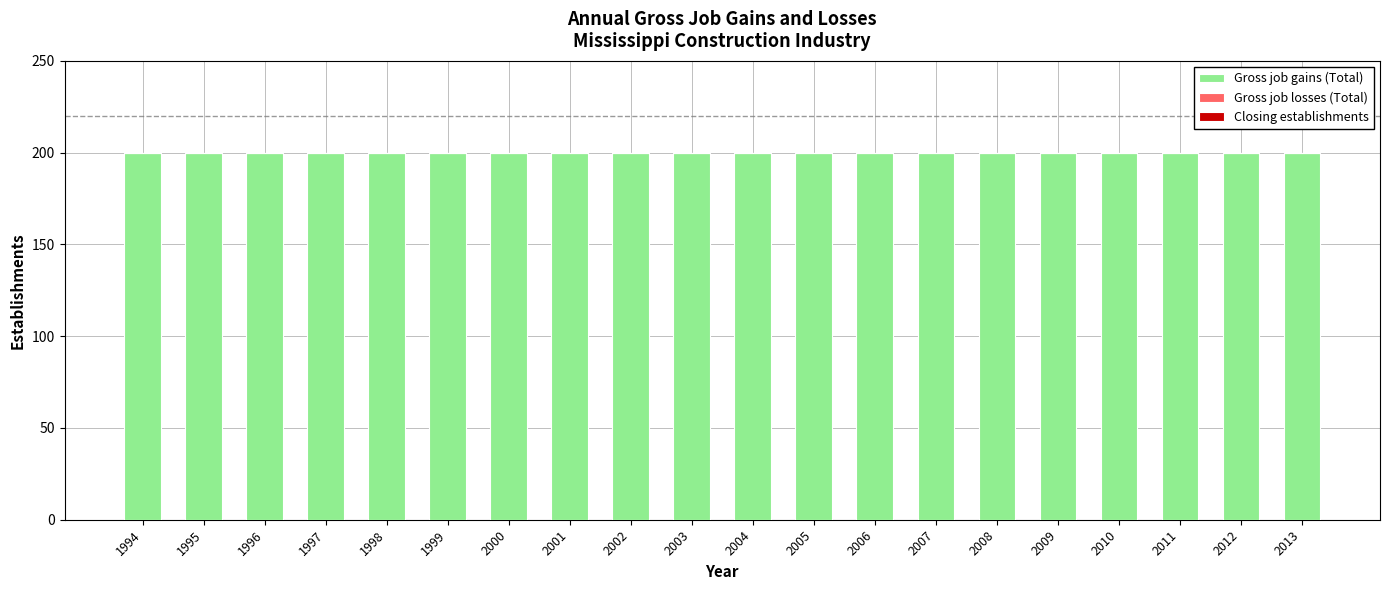

What is the average value of the Gross job gains (Total) series?

200